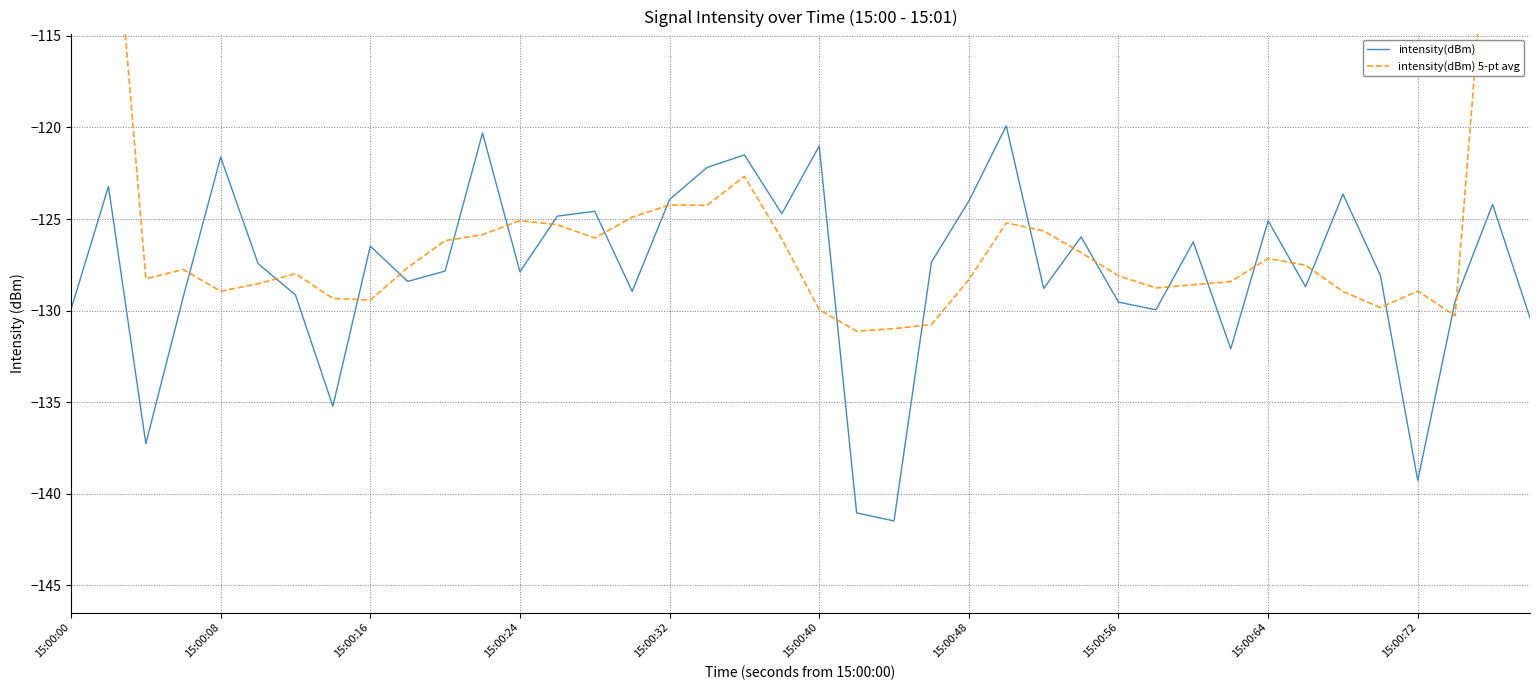

Is it true that intensity(dBm) equals -232.4 at 15:00:72?

False